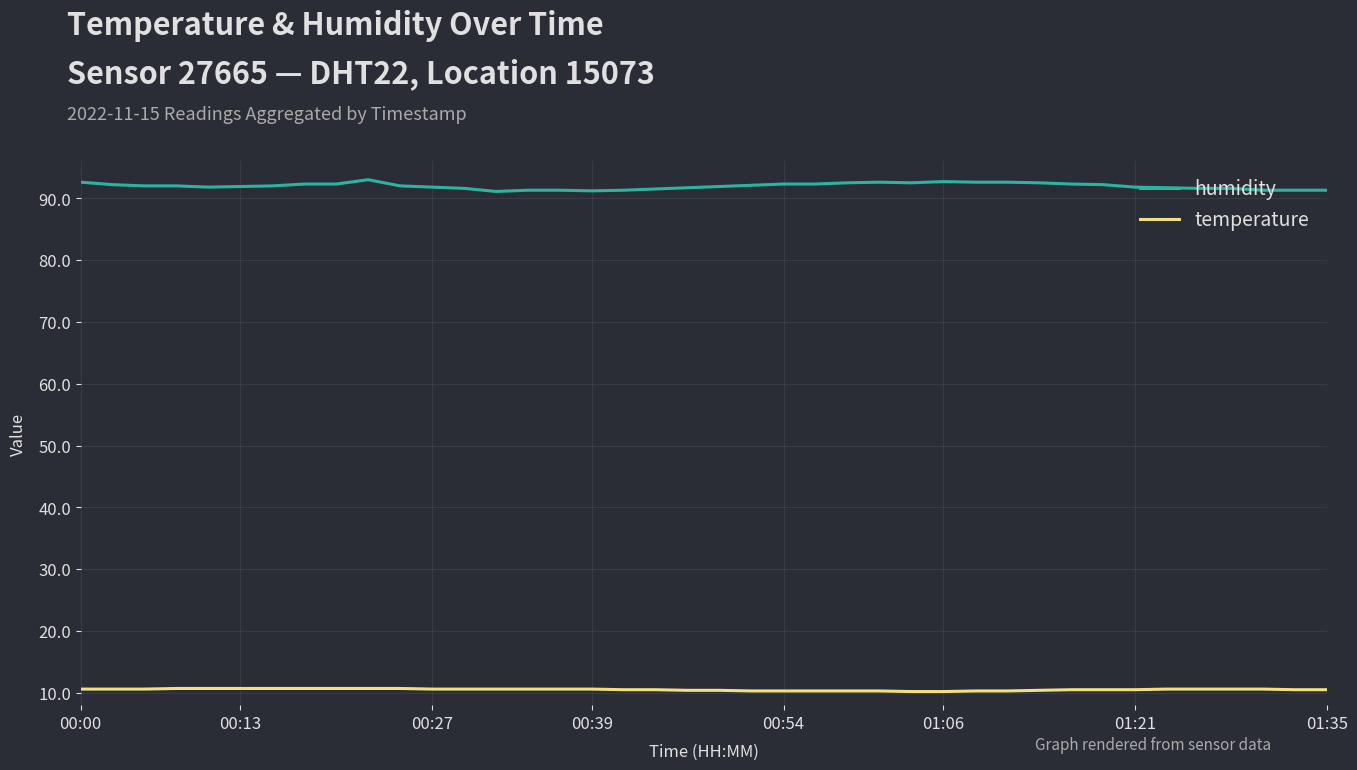

True or false: temperature and humidity cross at least once.

False